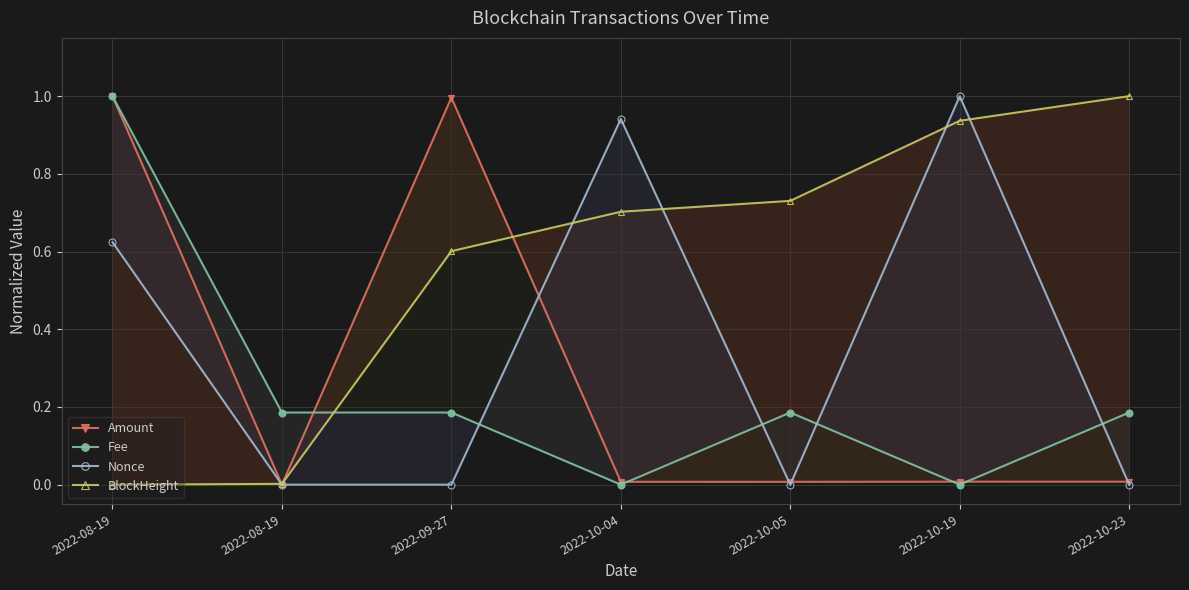

At how many categories does at least one series exceed 0?

7